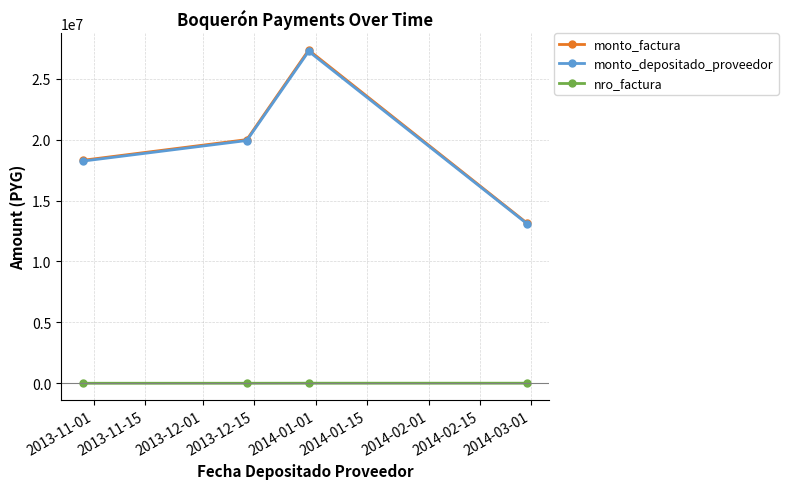

How many interior local peaks does the monto_depositado_proveedor series have?

1